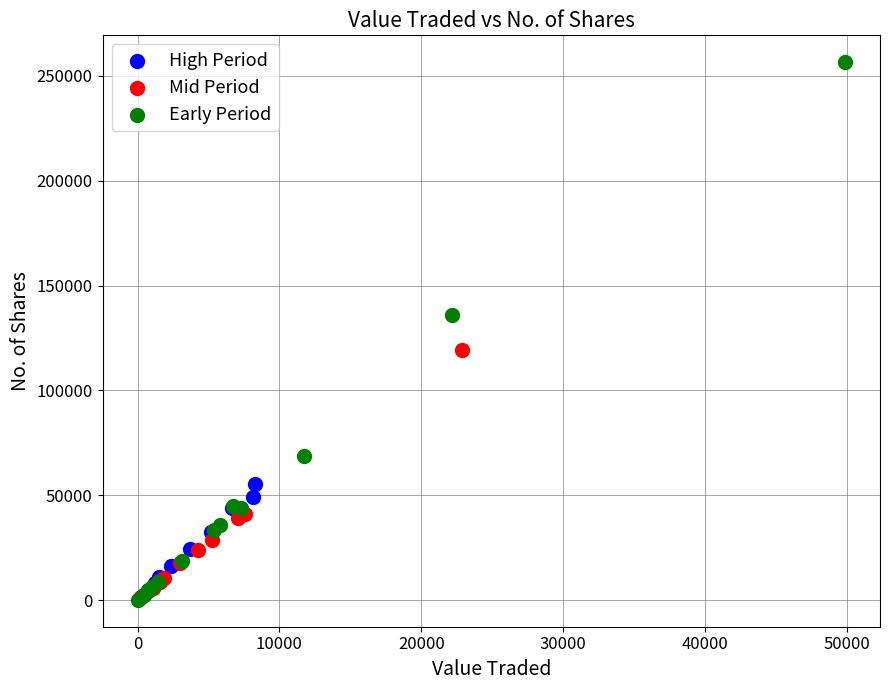

Which series contains the highest Y value?

Early Period